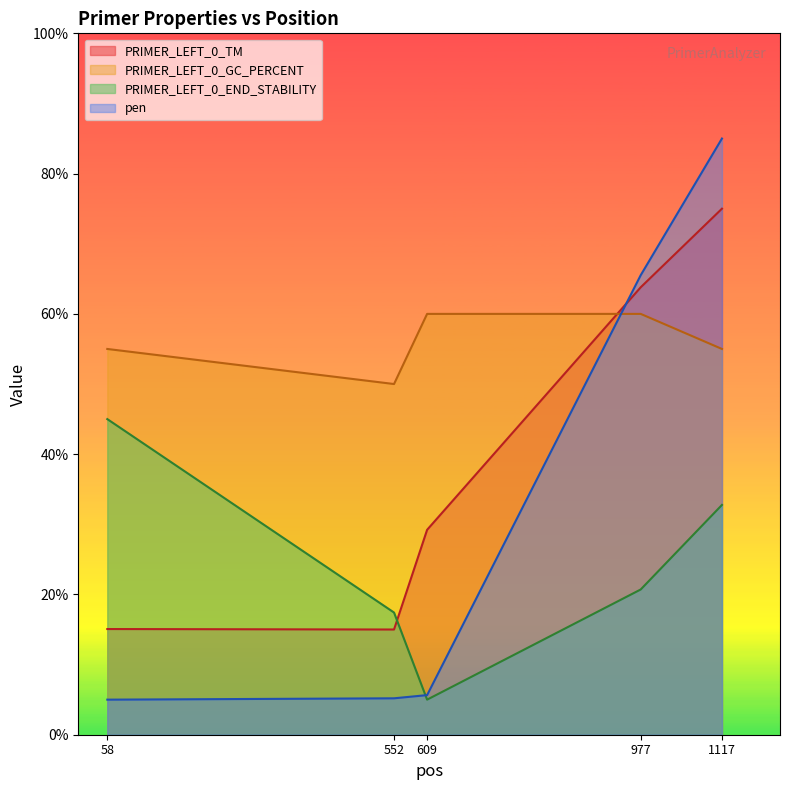

What is the average value of the pen series?

33.3